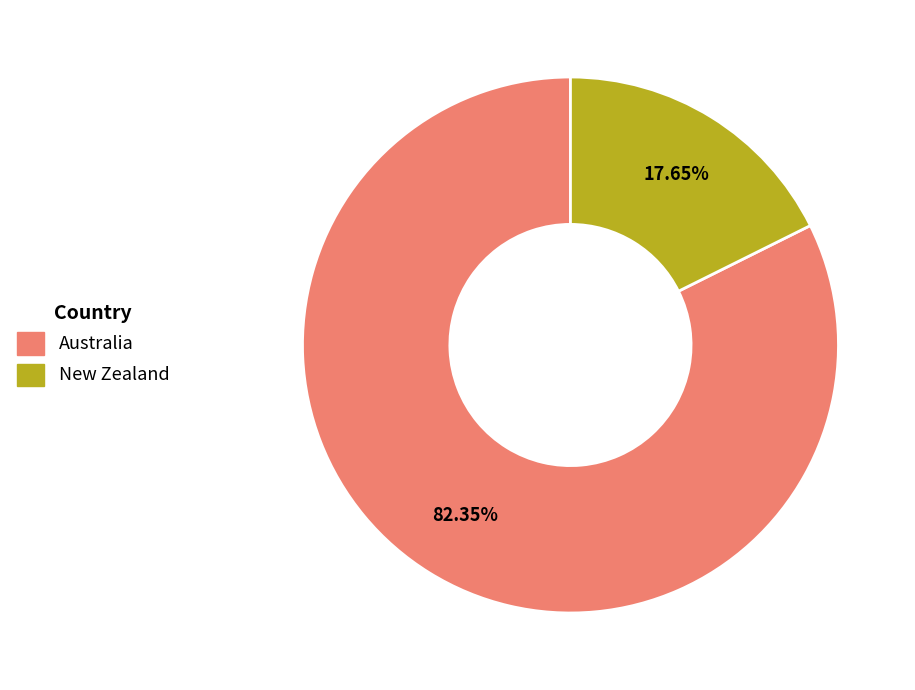

The New Zealand slice represents 32% of the pie. True or false?

False